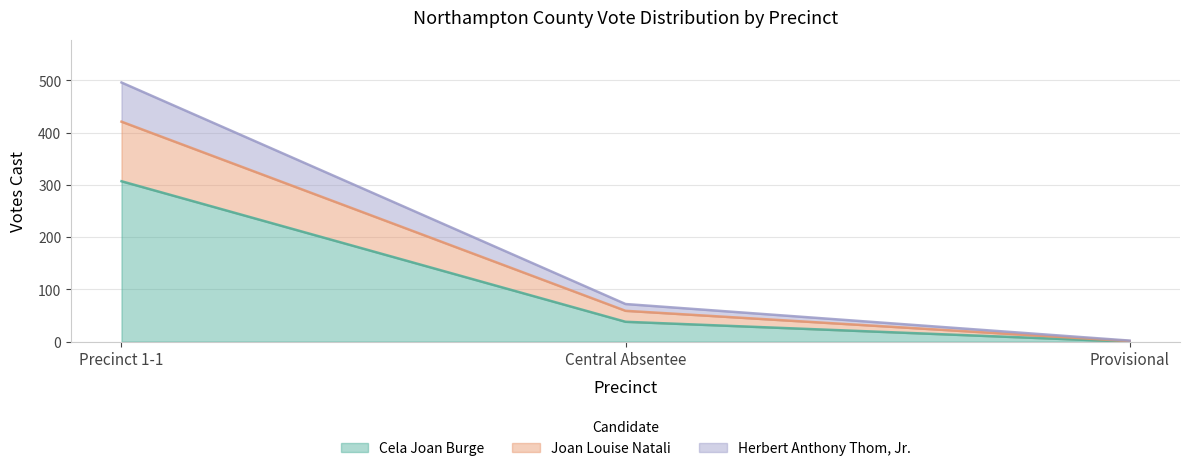

List the labels in order of Cela Joan Burge value, largest first.

Precinct 1-1, Central Absentee, Provisional